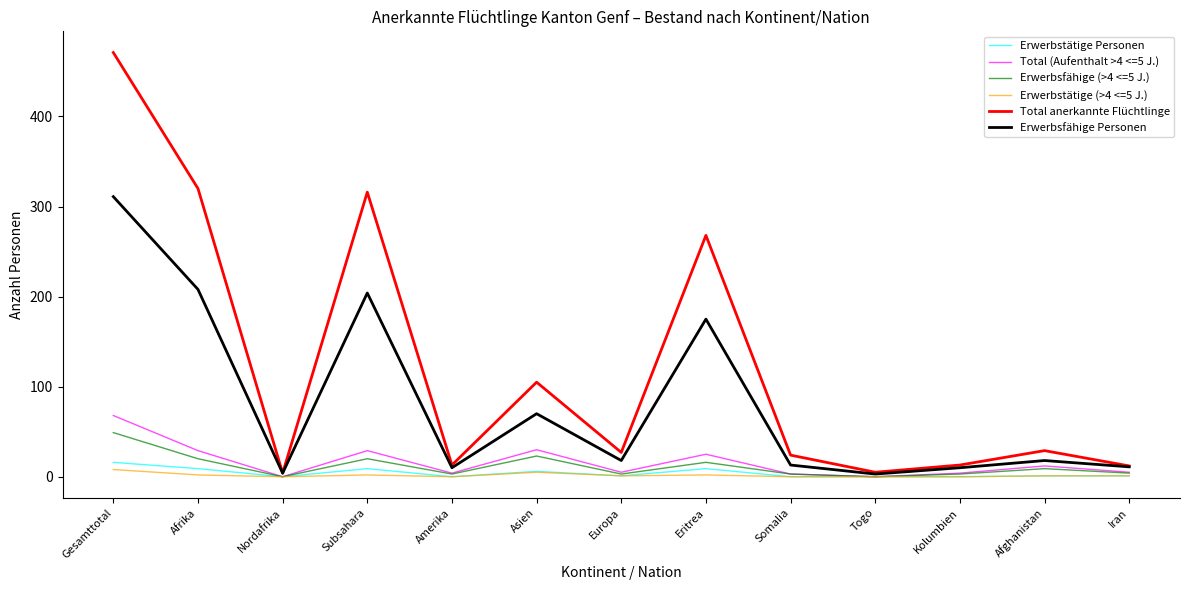

Is the value of Erwerbstätige Personen at Subsahara greater than the value of Erwerbsfähige (>4 <=5 J.) at Subsahara?

No